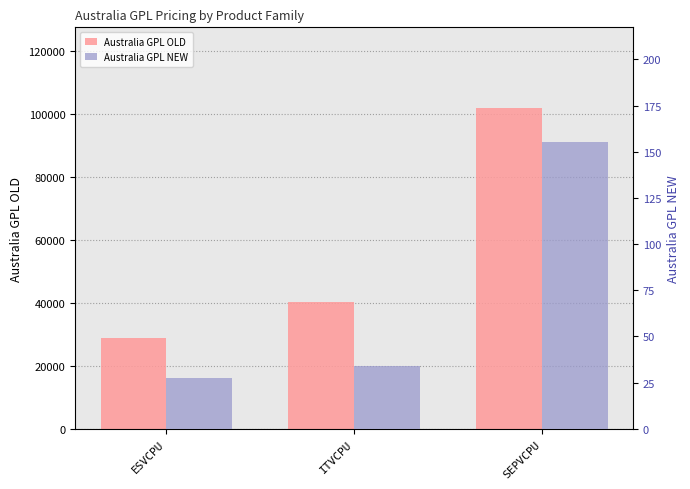

At how many categories does at least one series exceed 74751?

1